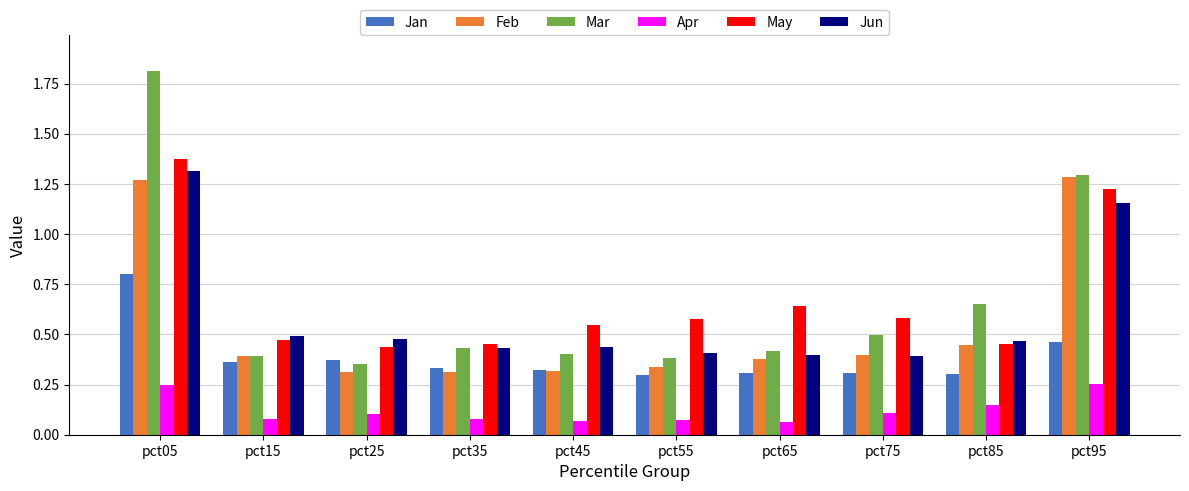

Which series has the largest range (max minus min)?

Mar